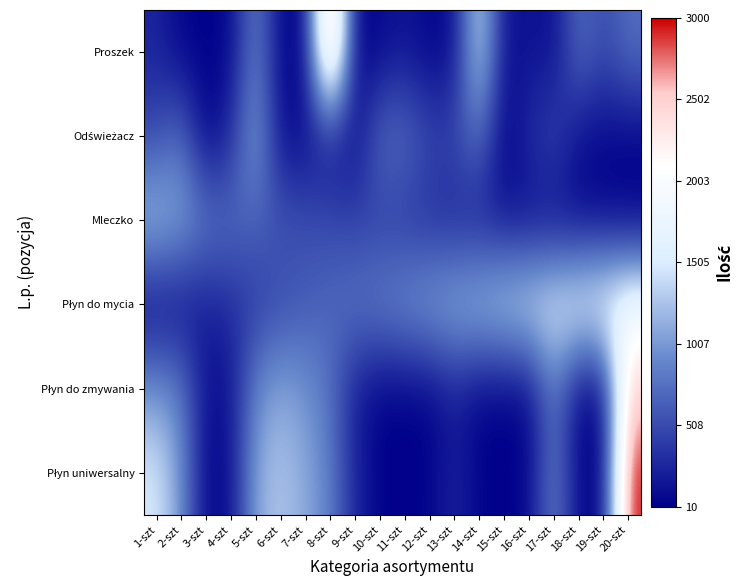

Rank the series at 10-szt from highest to lowest value.

Płyn do mycia, Odświeżacz, Mleczko, Proszek, Płyn uniwersalny, Płyn do zmywania